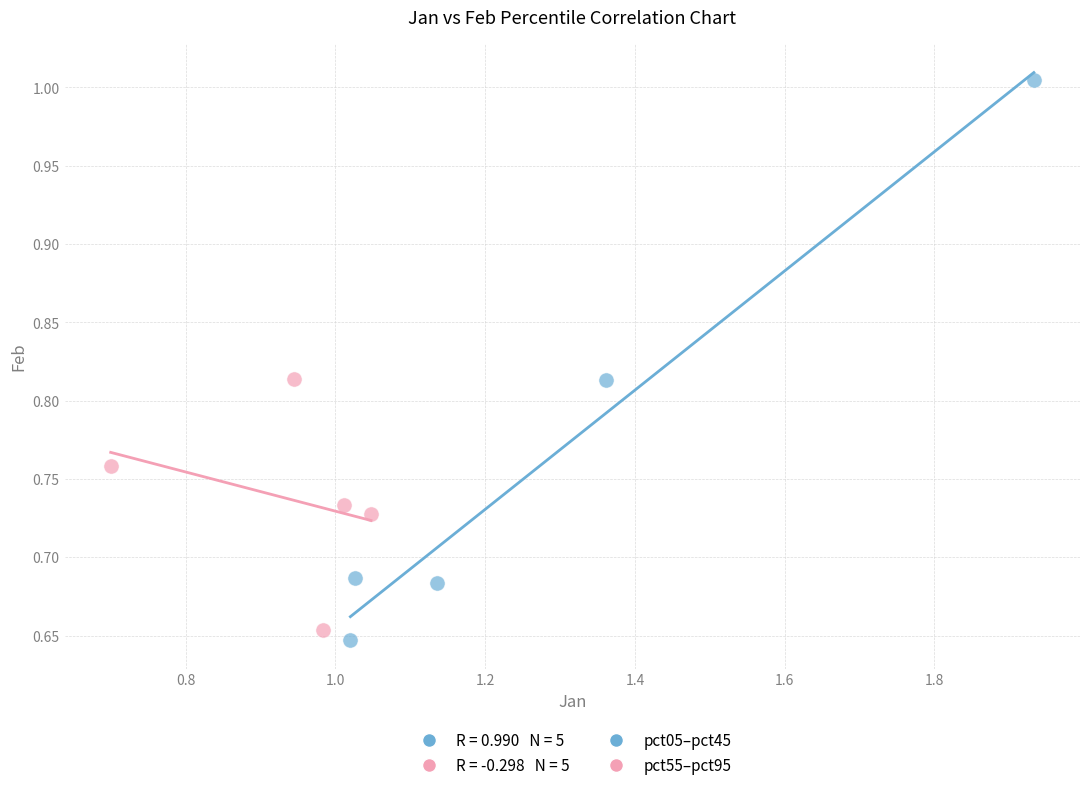

Which series has the widest spread of Y values?

pct05–pct45